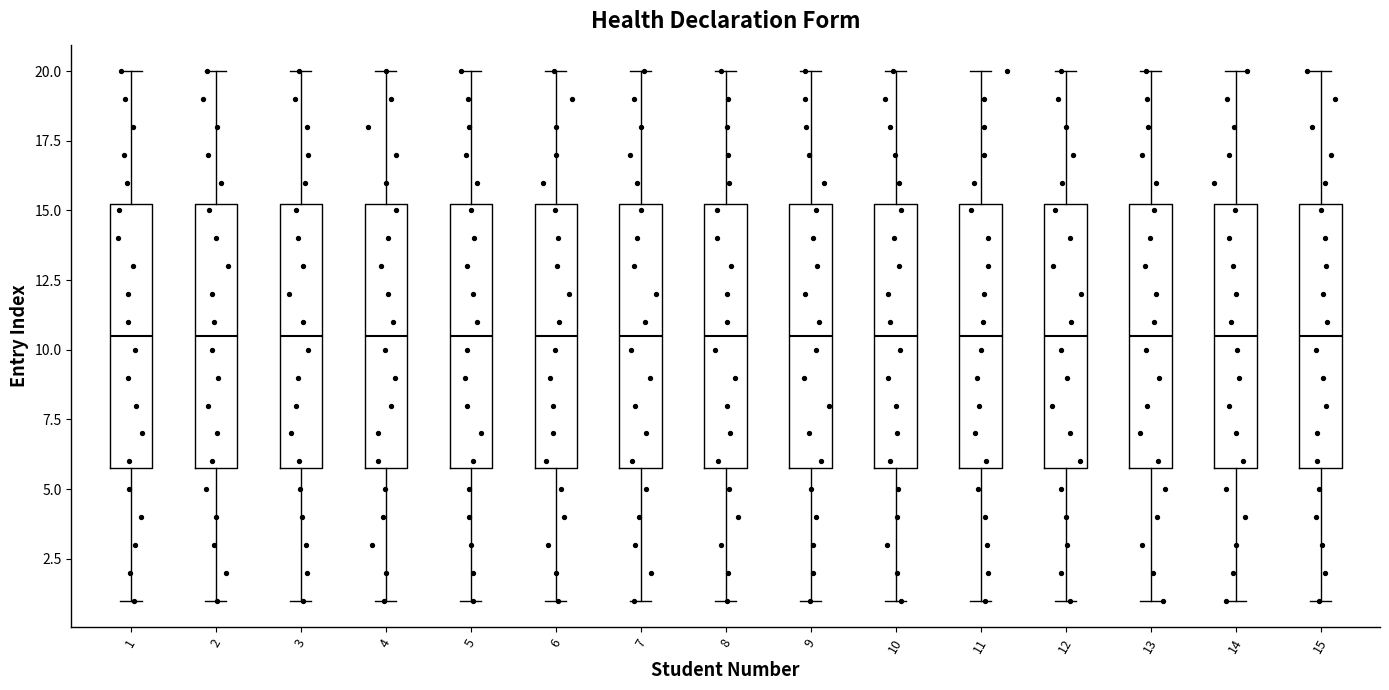

Where does the median line of the box at x = 3 sit on the y-axis? The values are not printed on the chart, so give them approximately, as read against the axis.

10.5